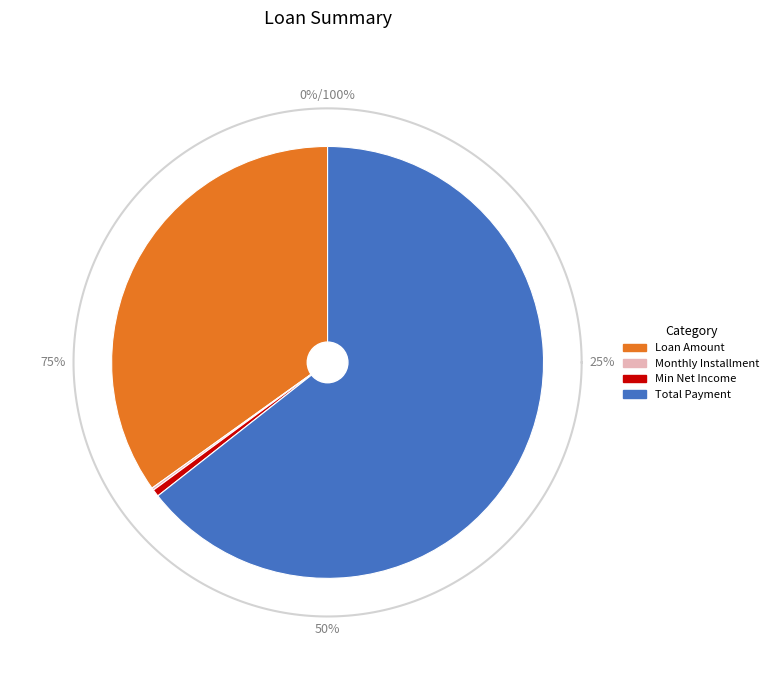

Is there any slice that represents more than half of the pie?

Yes